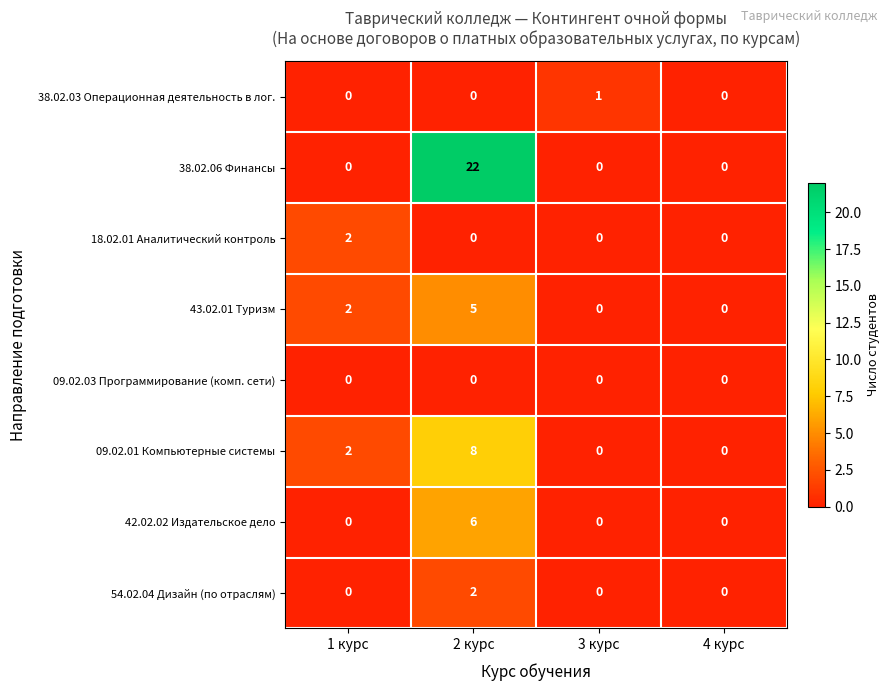

Which category has the highest value in the 18.02.01 Аналитический контроль series?

1 курс